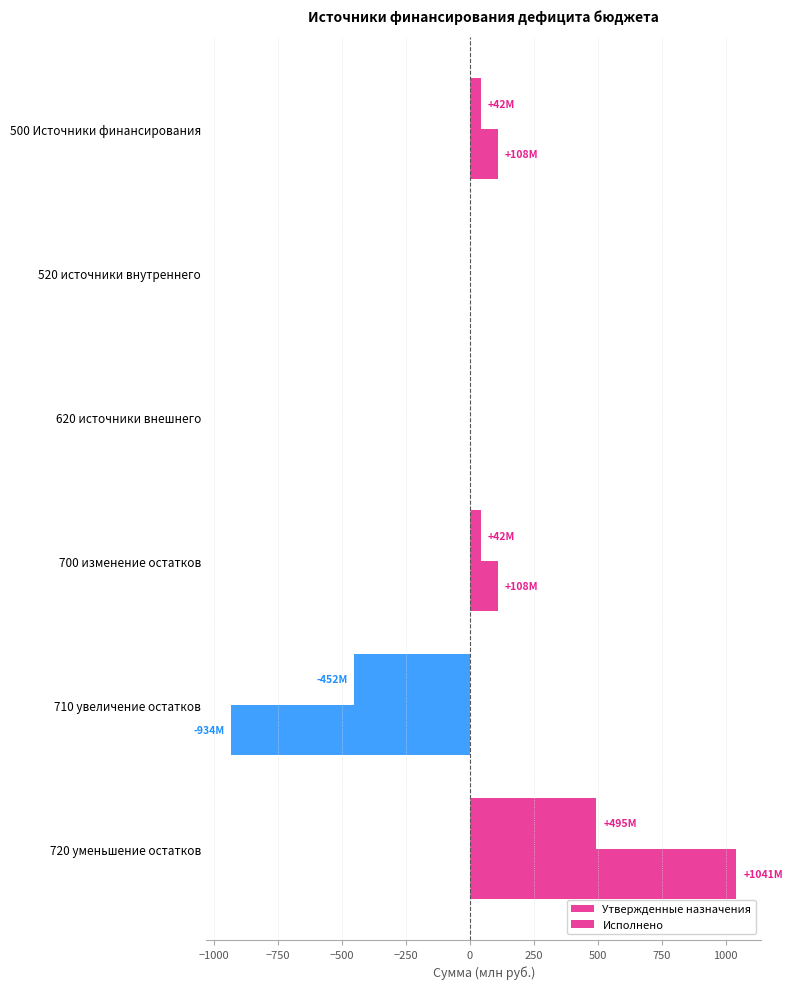

Rank the series by their maximum value, from highest to lowest.

Утвержденные назначения, Исполнено